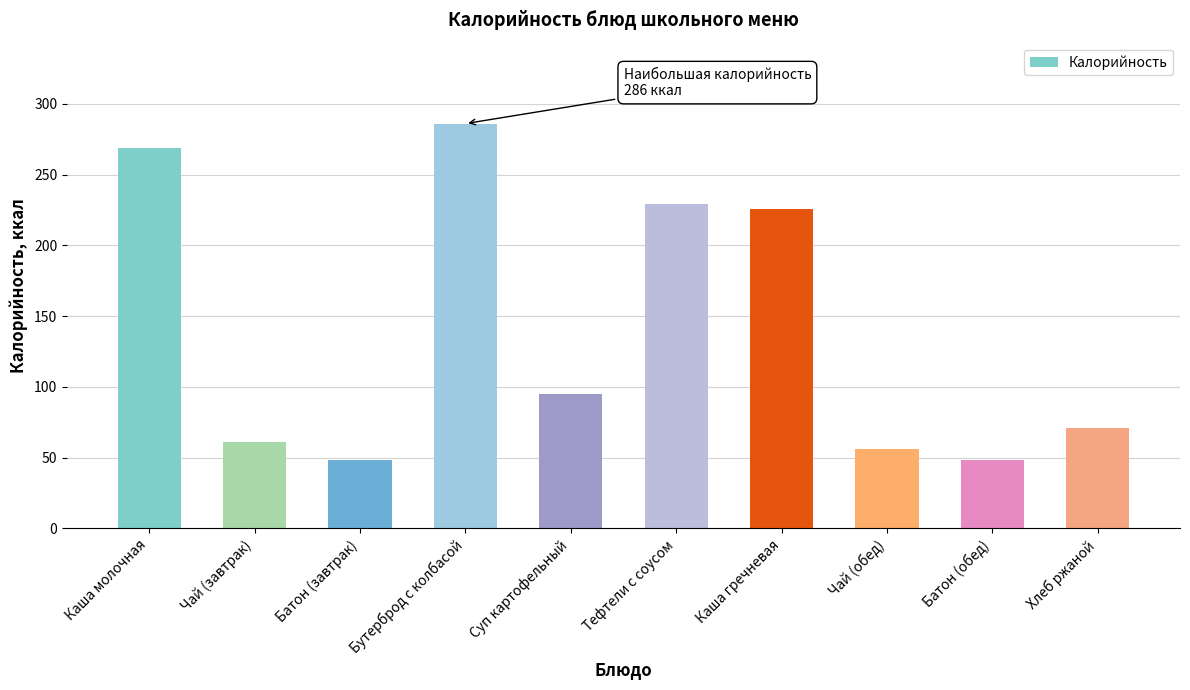

What is the label of the 3rd bar from the right?

Чай (обед)